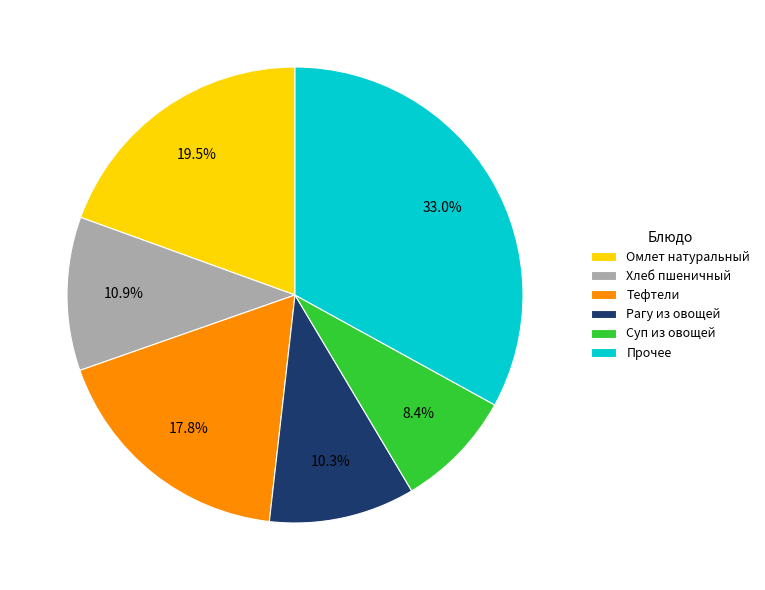

Is there a majority slice in this chart?

No